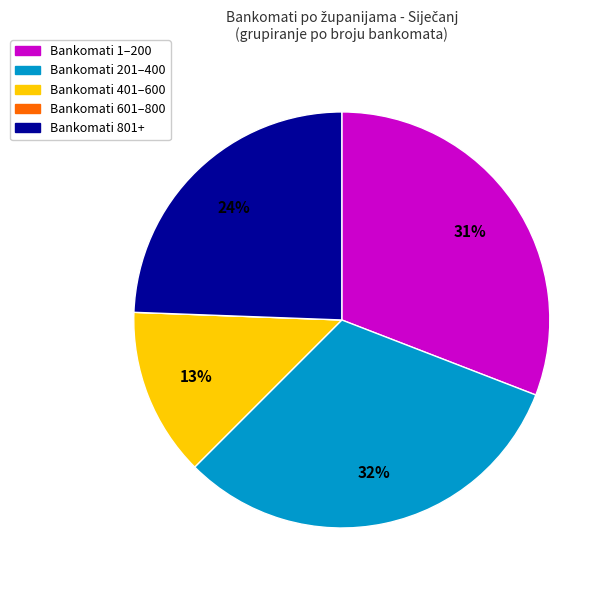

Is there a majority slice in this chart?

No